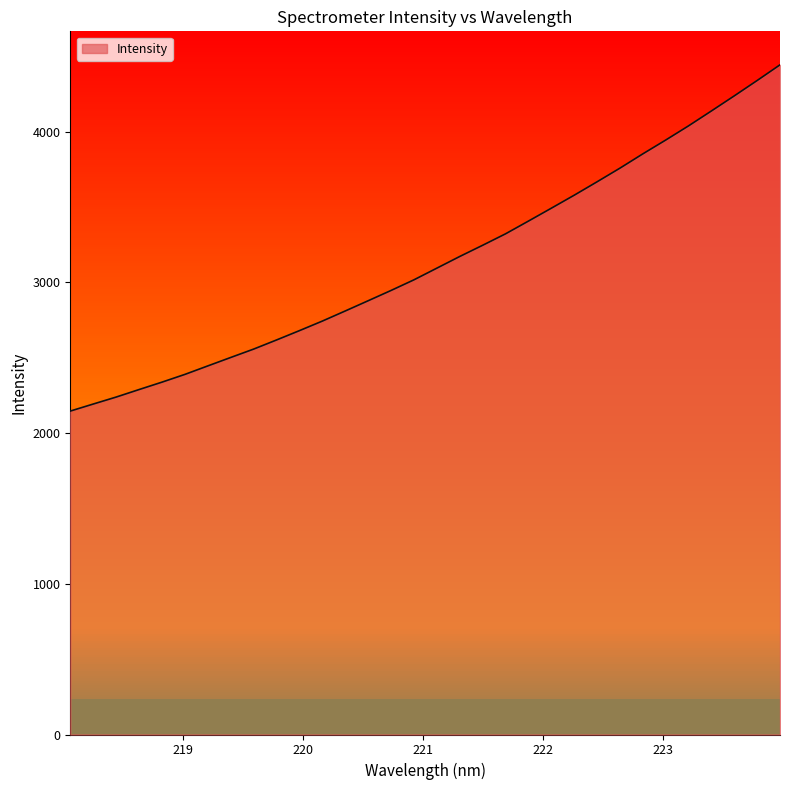

What is the ratio of the value at 220.7354 to the value at 221.4993?

0.9